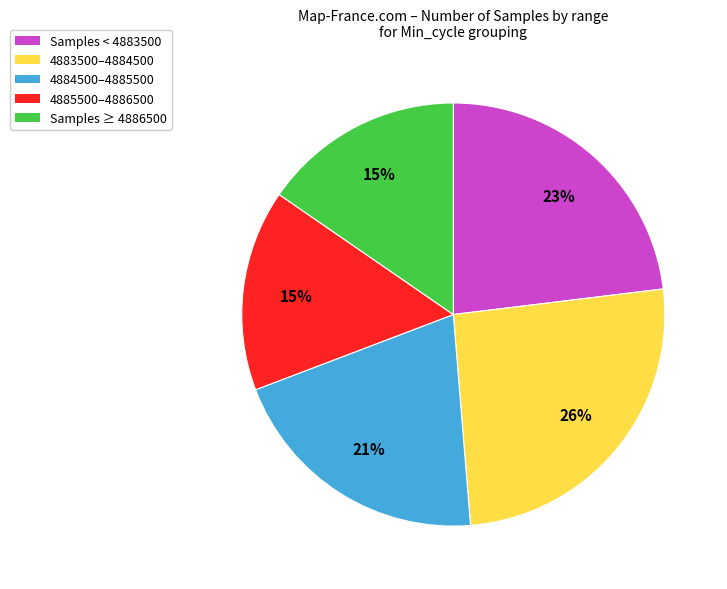

How many slices are in this pie chart?

5